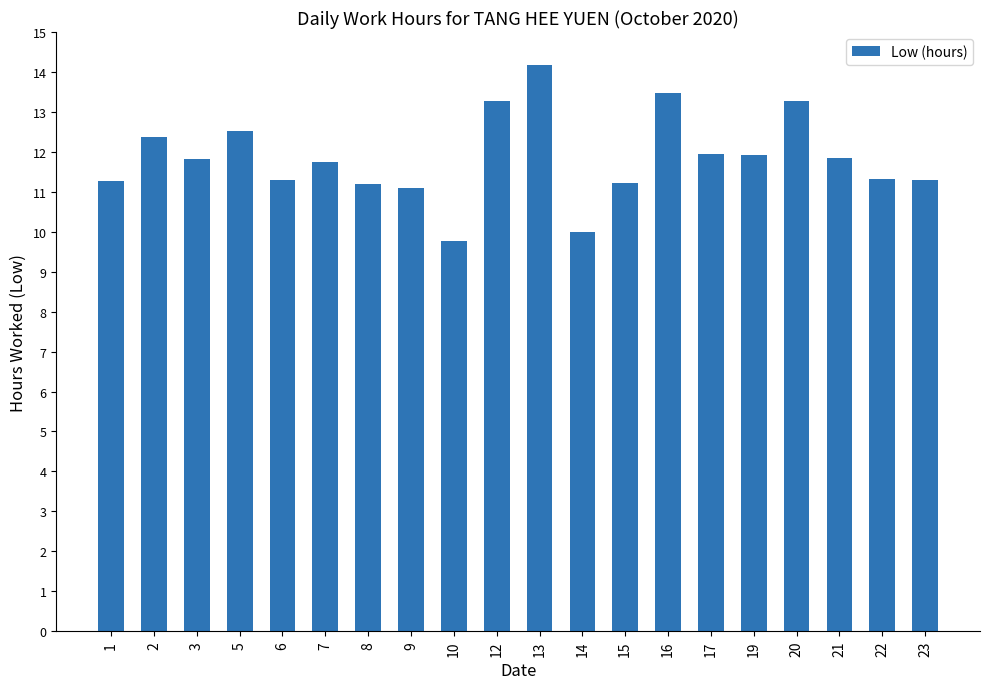

Is it true that the value at 15 is 11.2?

True